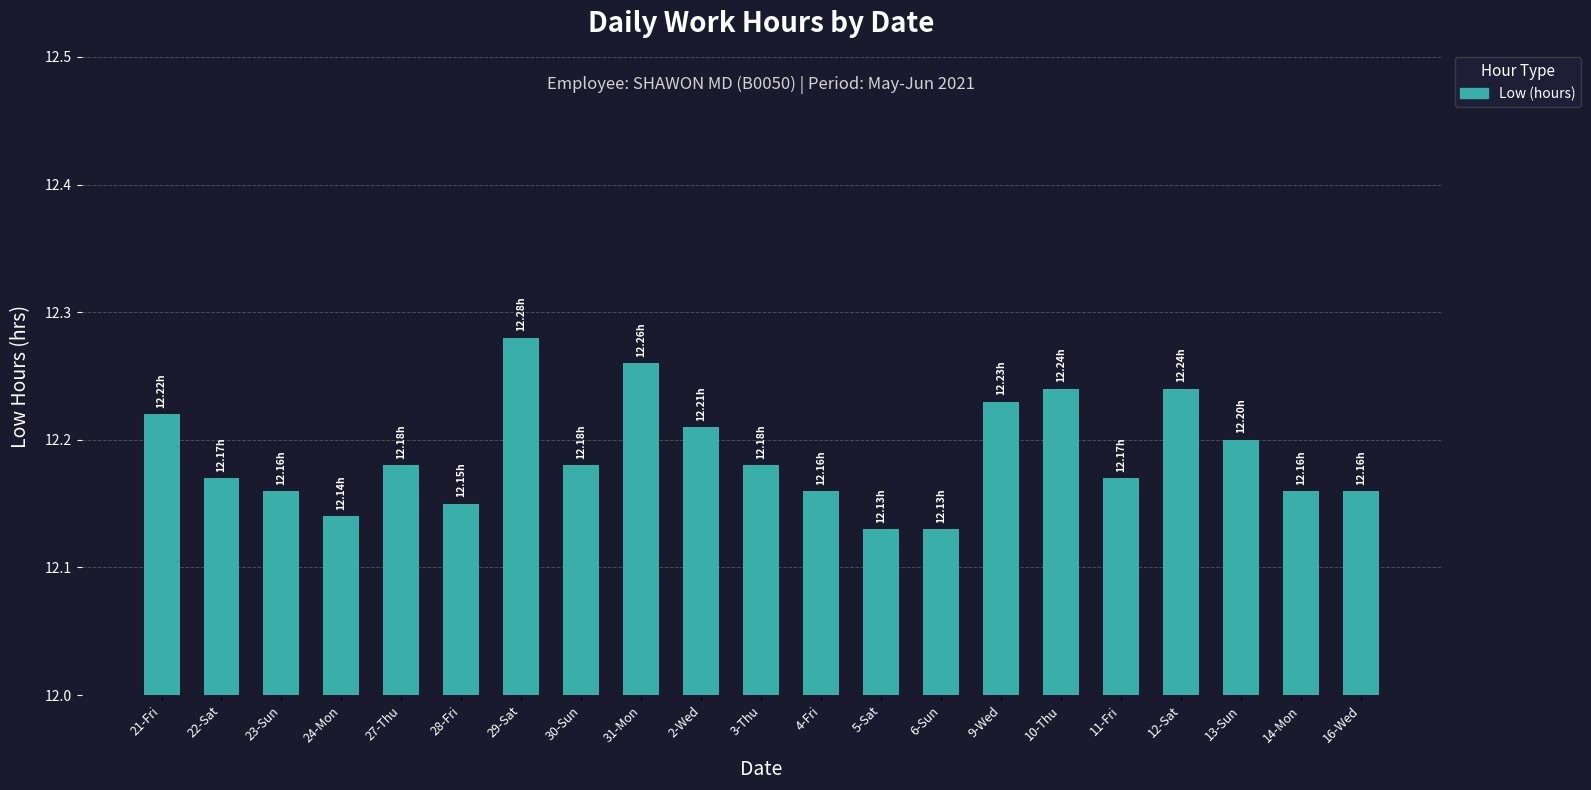

Which has a higher value, 10-Thu or 28-Fri?

10-Thu